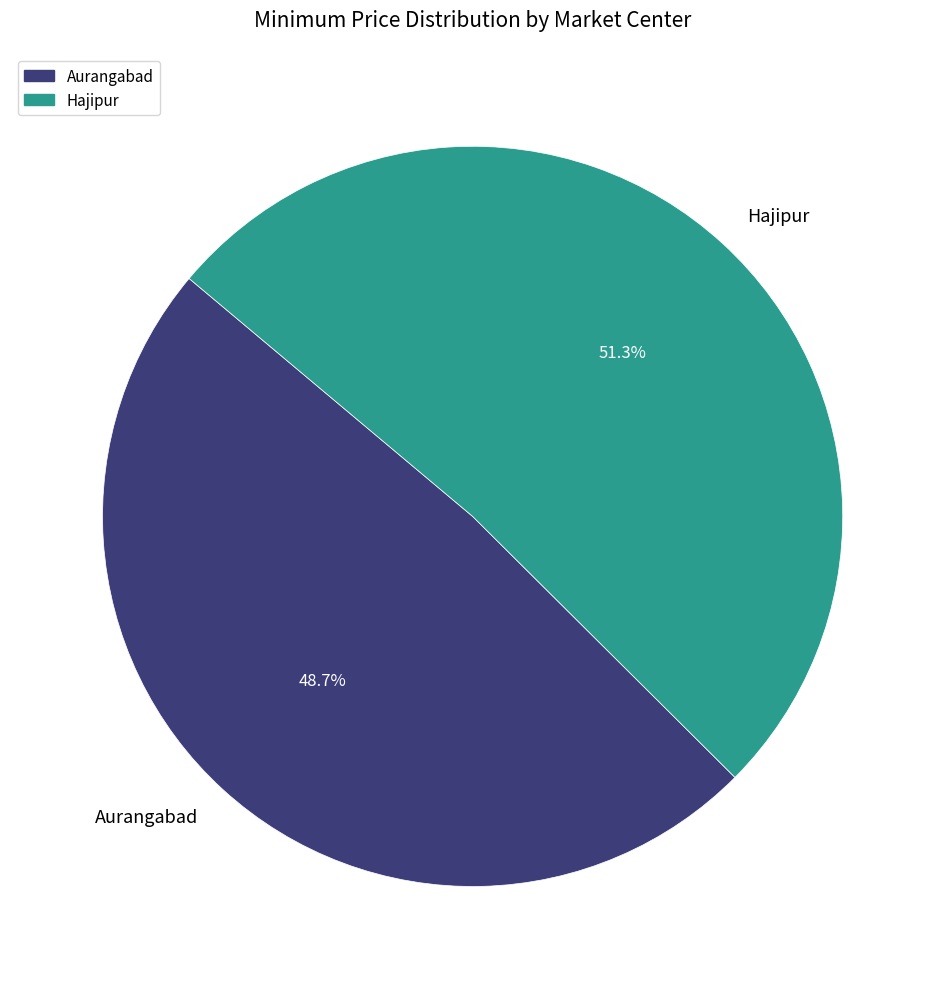

True or false: Hajipur accounts for 51% of the total.

True